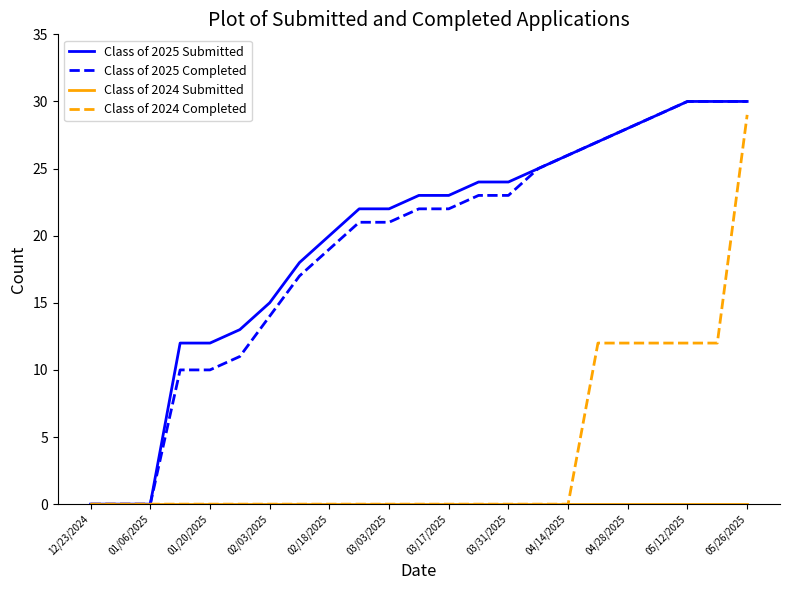

True or false: Class of 2025 Submitted and Class of 2025 Completed cross at least once.

False